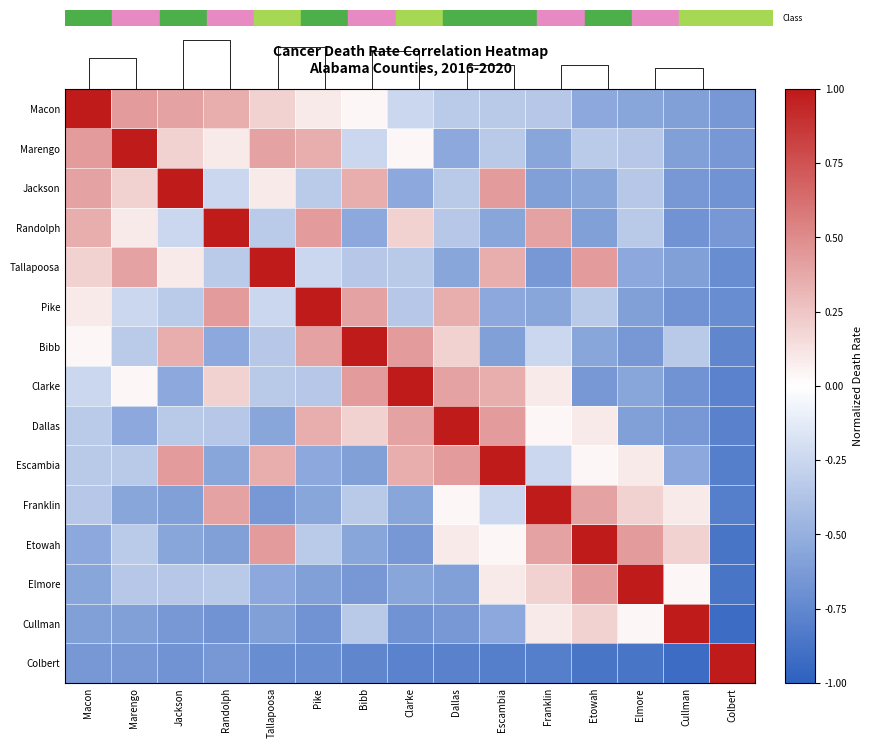

At which label does Etowah reach its minimum?

Colbert